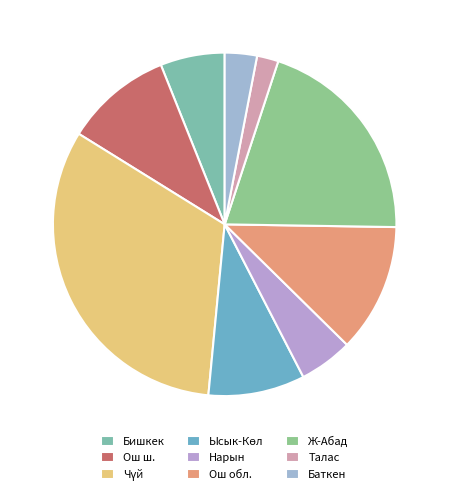

Which category has the smallest portion of the pie?

Талас